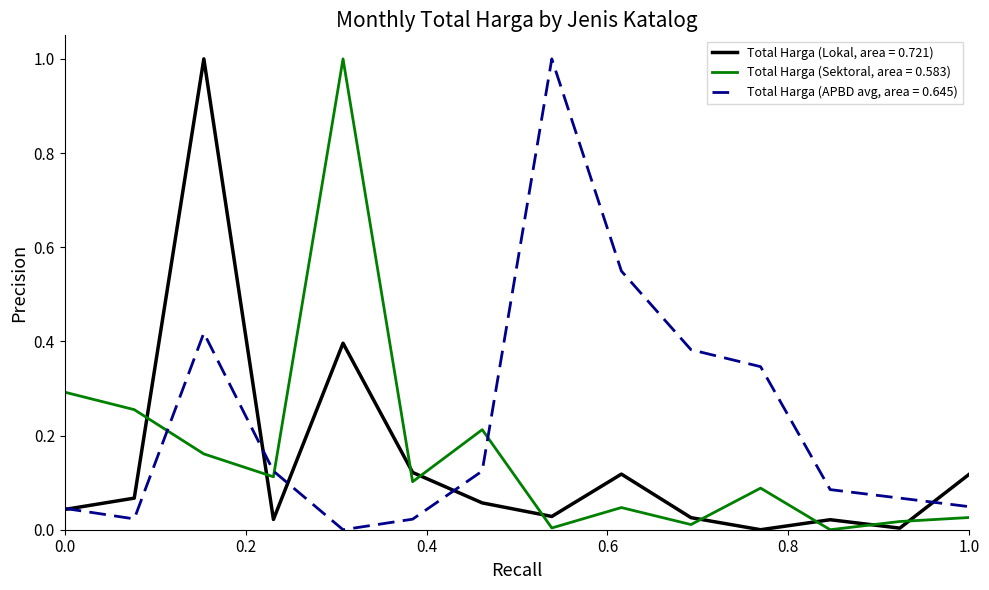

What is the greatest value displayed?

1.0